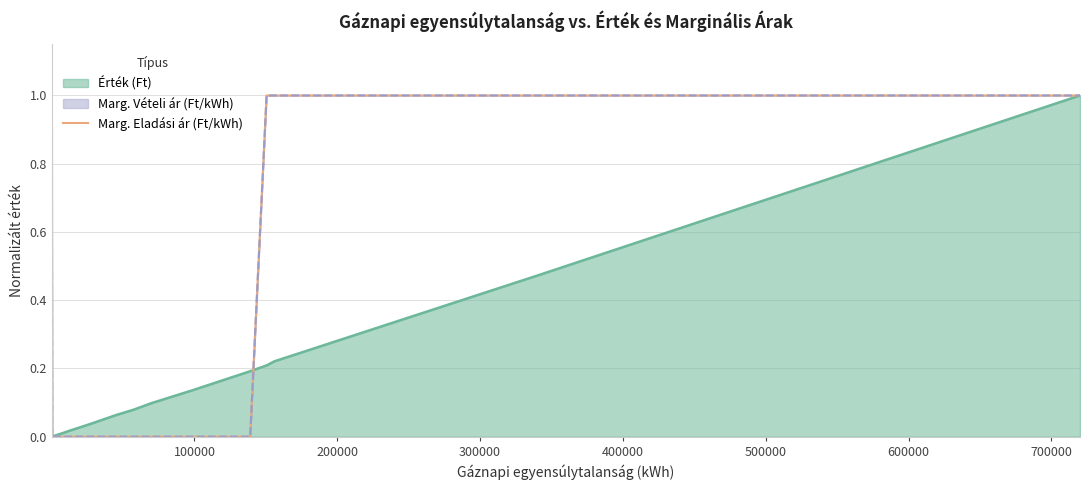

Where is the data nearest to the value 0?

100000